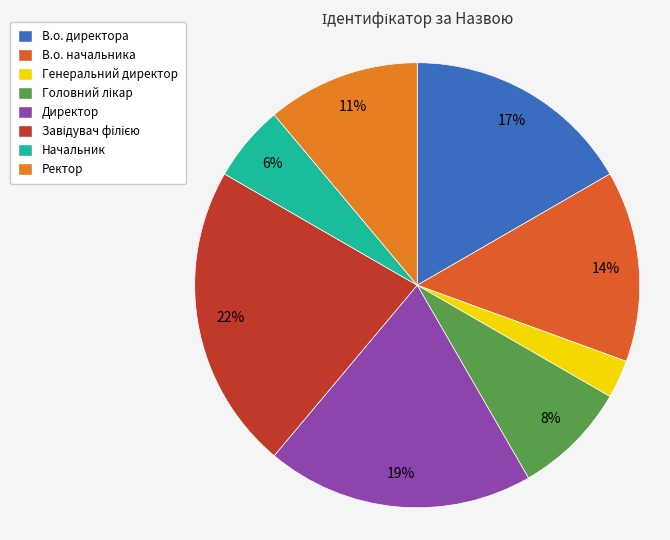

Is Генеральний директор the majority of the pie?

No